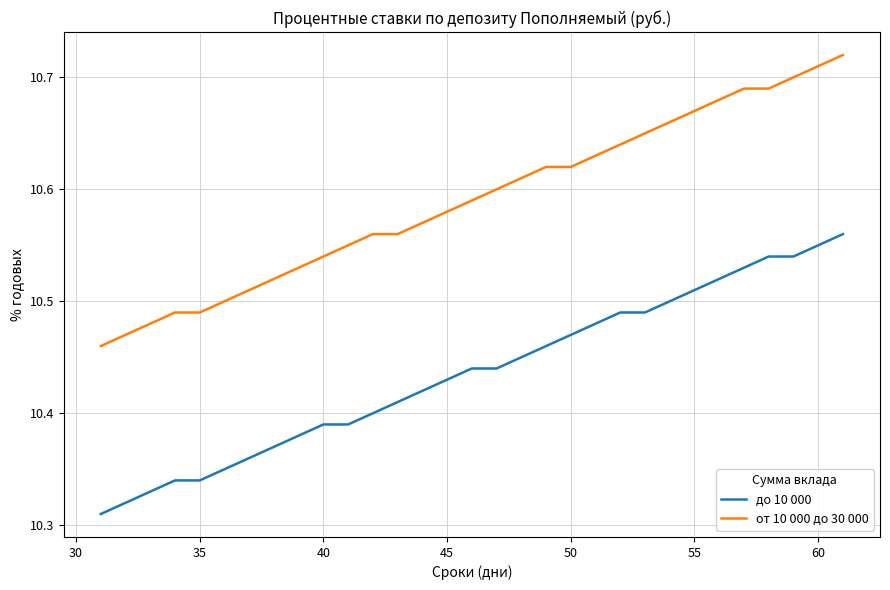

Rank the series by their maximum value, from lowest to highest.

до 10 000, от 10 000 до 30 000